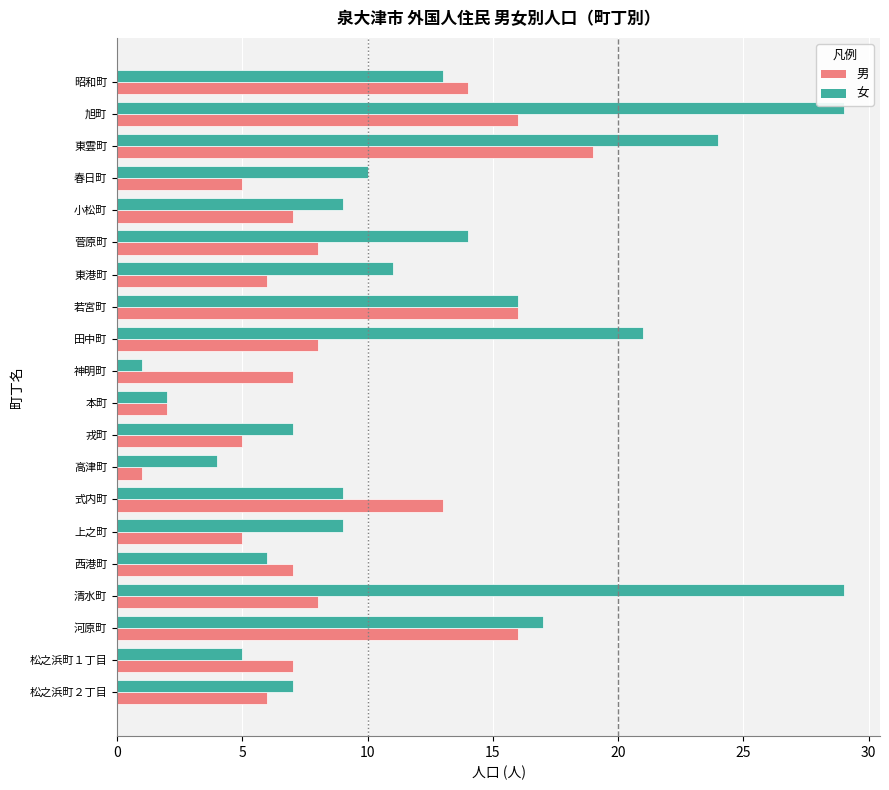

How many values in the 女 series are below 10?

10